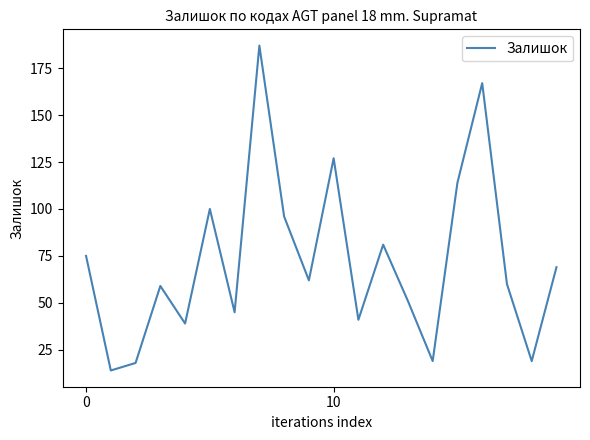

What is the smallest value displayed?

14